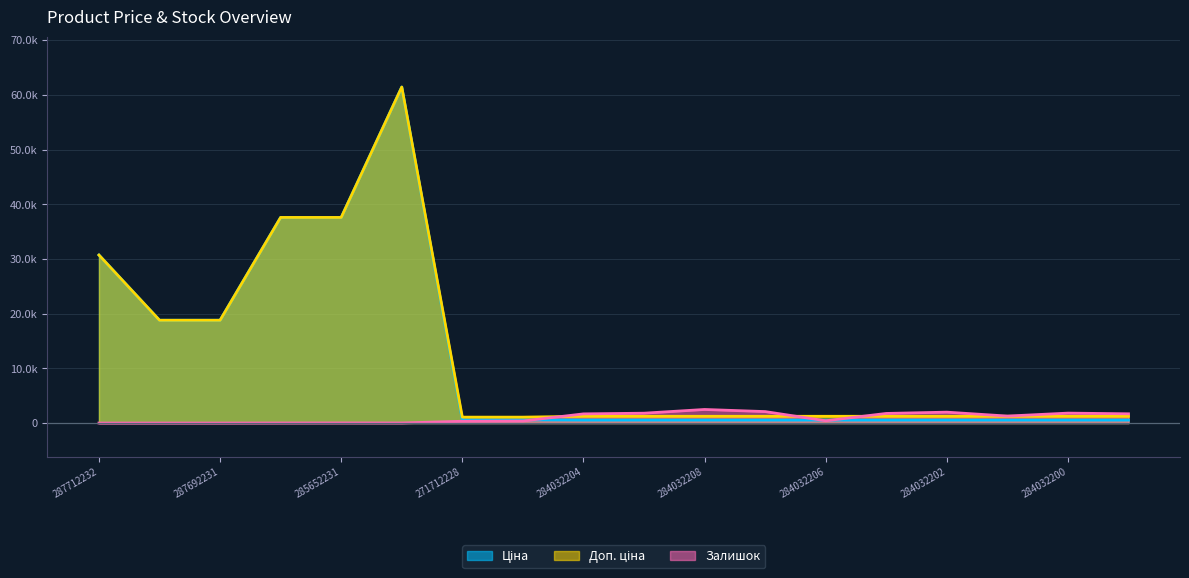

True or false: Залишок has a value of 2483.0 at 284032208.

True